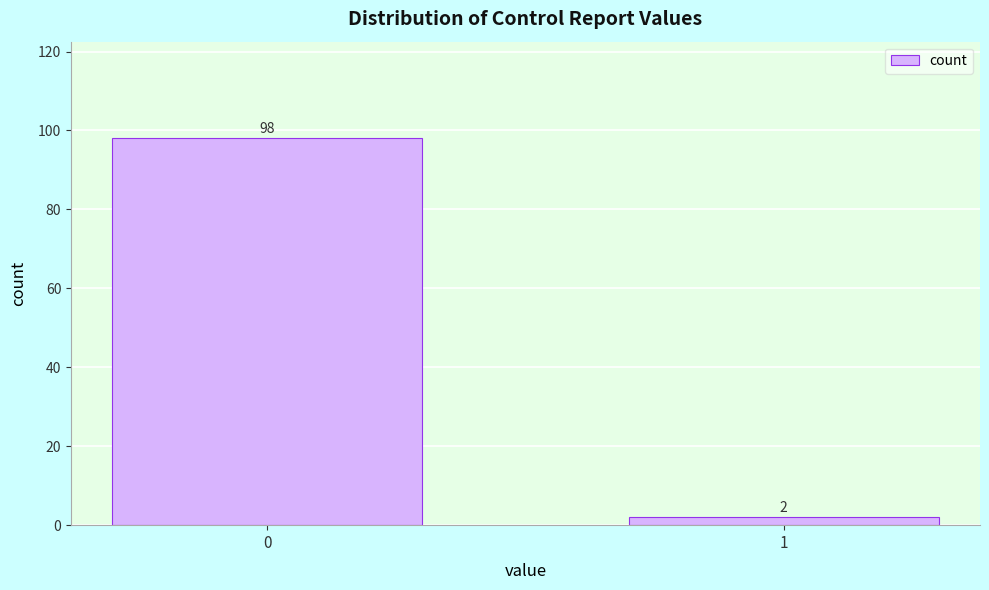

Reading left to right, what are all the values shown in this chart?

98	2